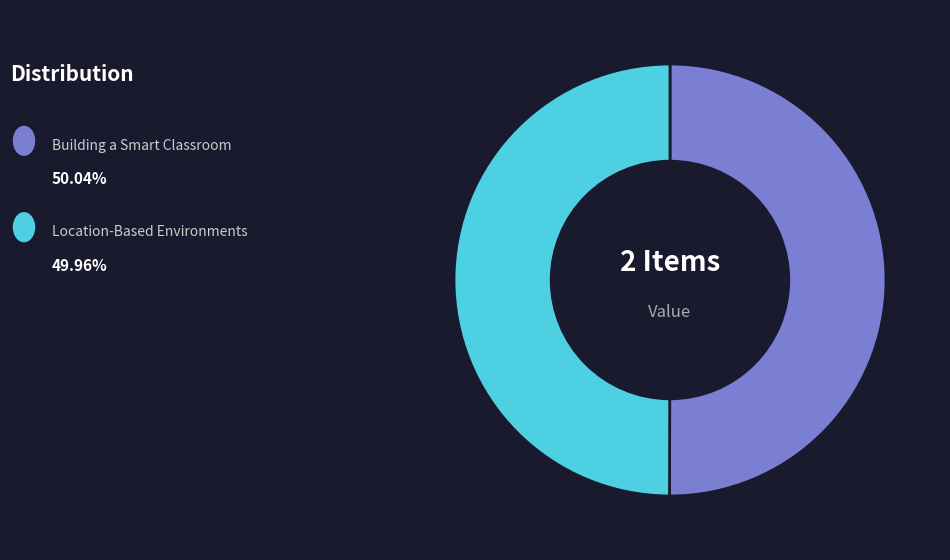

How many slices are in this pie chart?

2